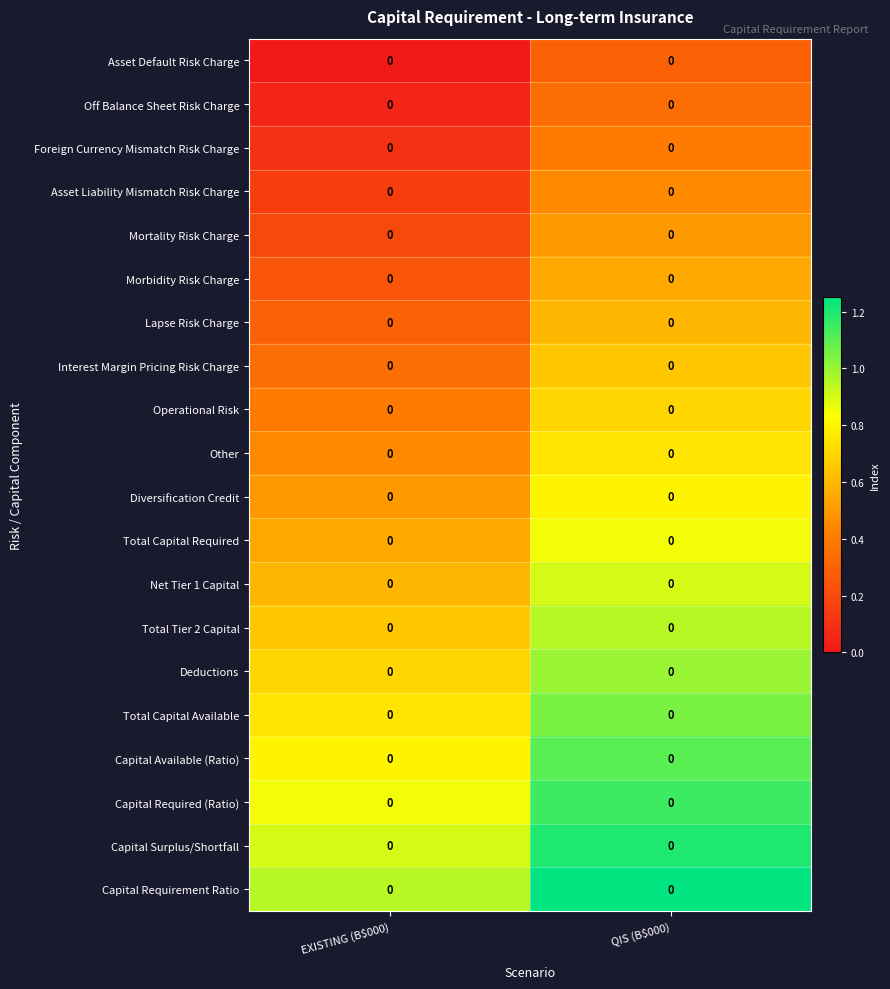

Which series has the largest total across all categories?

Capital Requirement Ratio